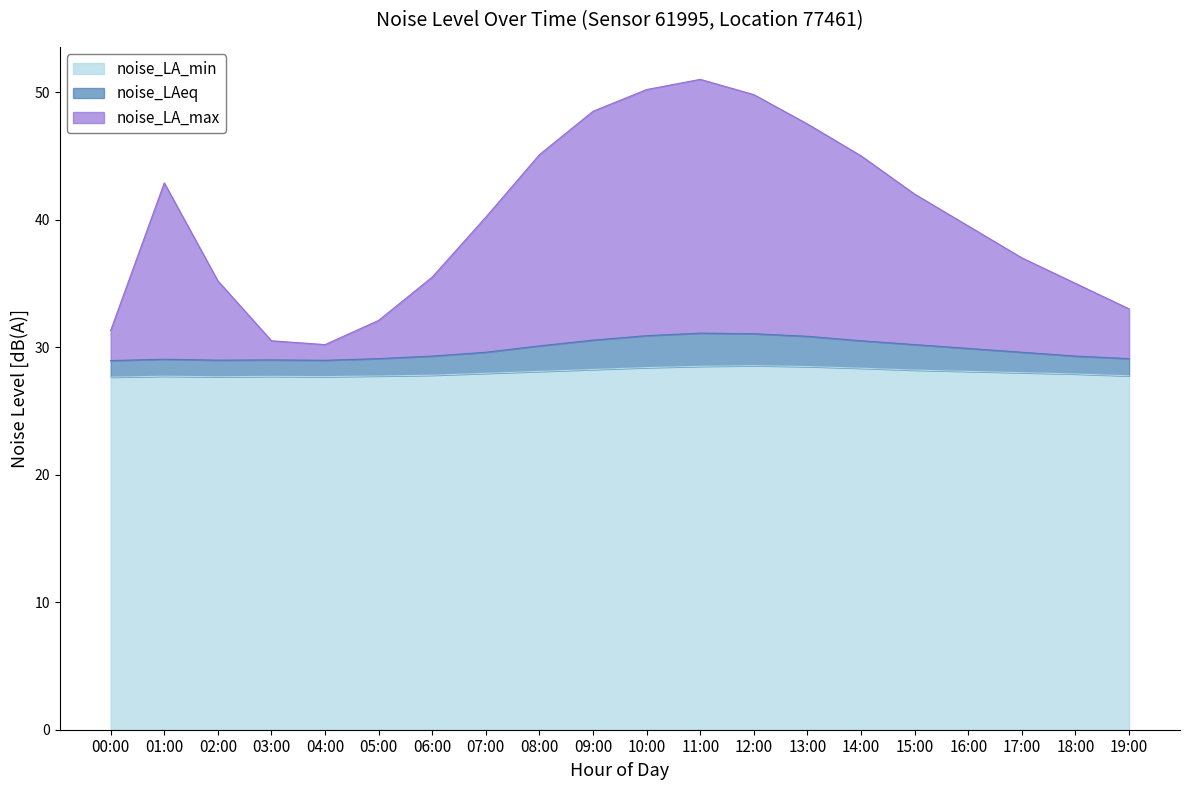

Rank the series at 01:00 from lowest to highest value.

noise_LA_min, noise_LAeq, noise_LA_max